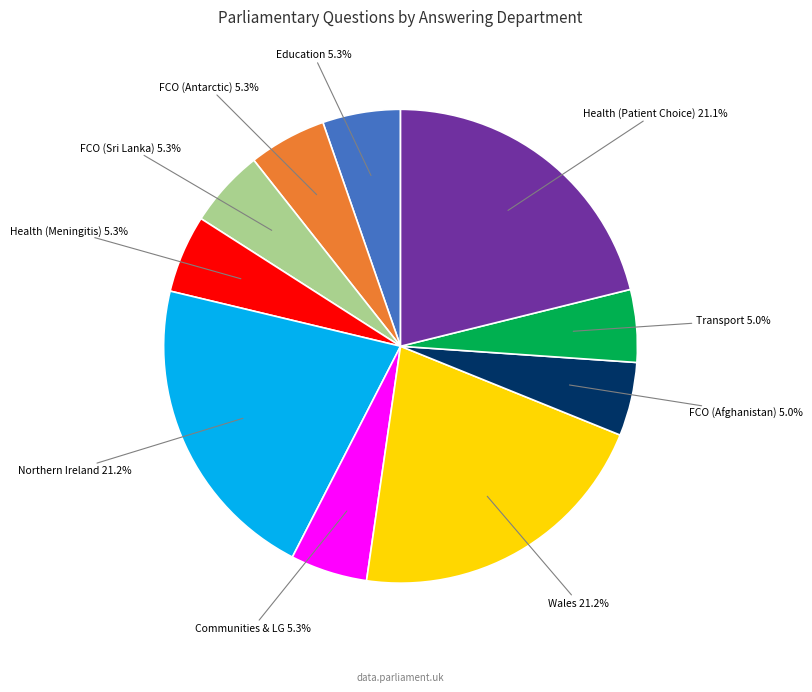

Is there any slice that represents more than half of the pie?

No